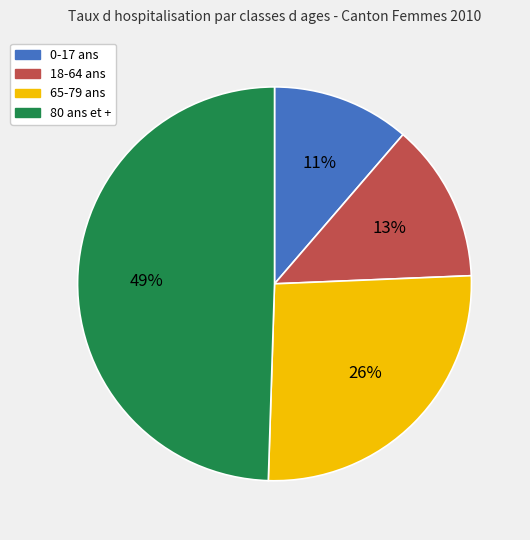

Does 65-79 ans account for over 50% of the chart?

No